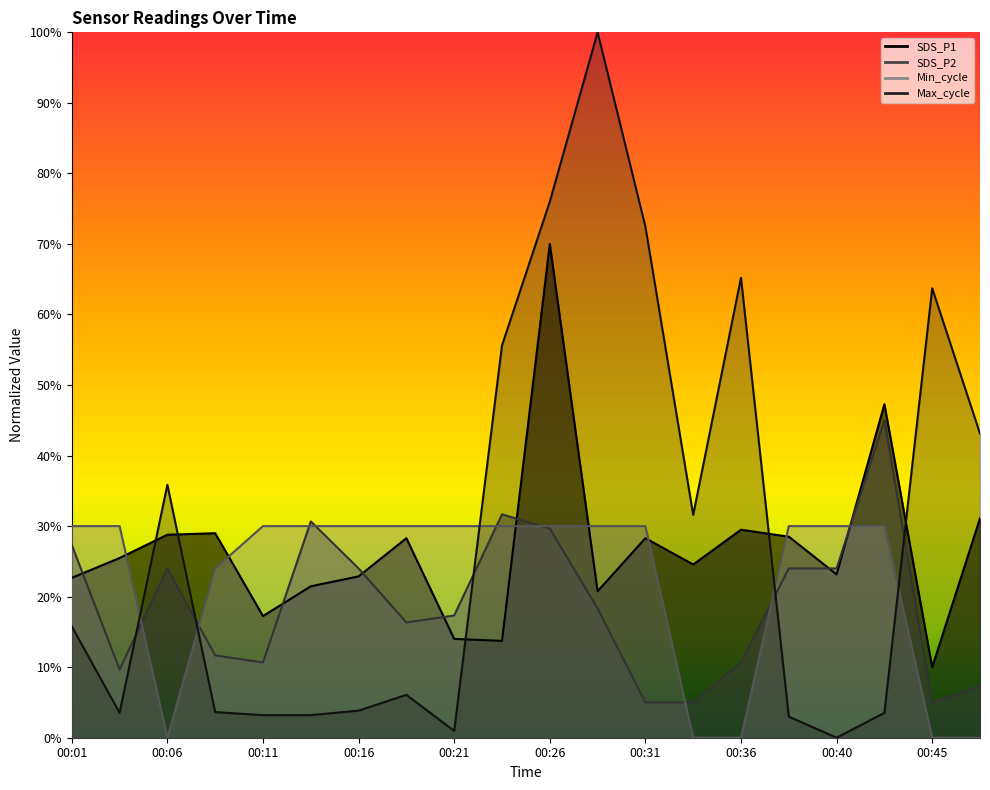

What is the difference between the SDS_P1 values at 00:33 and 00:21?

10.6